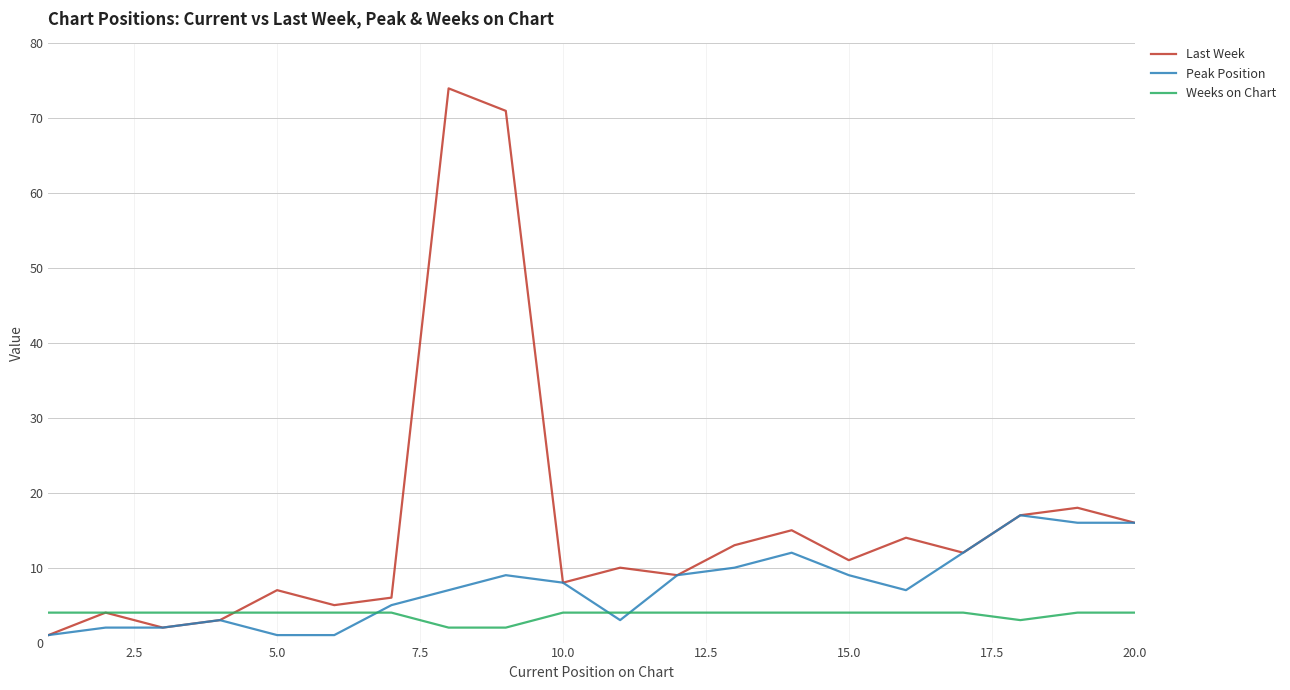

Which series has the largest range (max minus min)?

Last Week